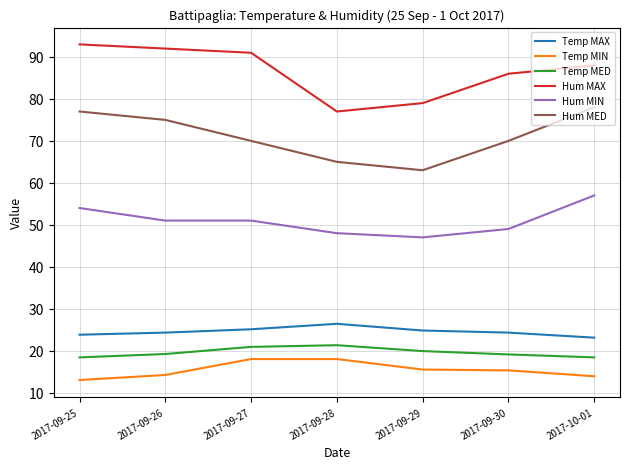

The value of Temp MIN at 2017-09-28 is 18.0. True or false?

True